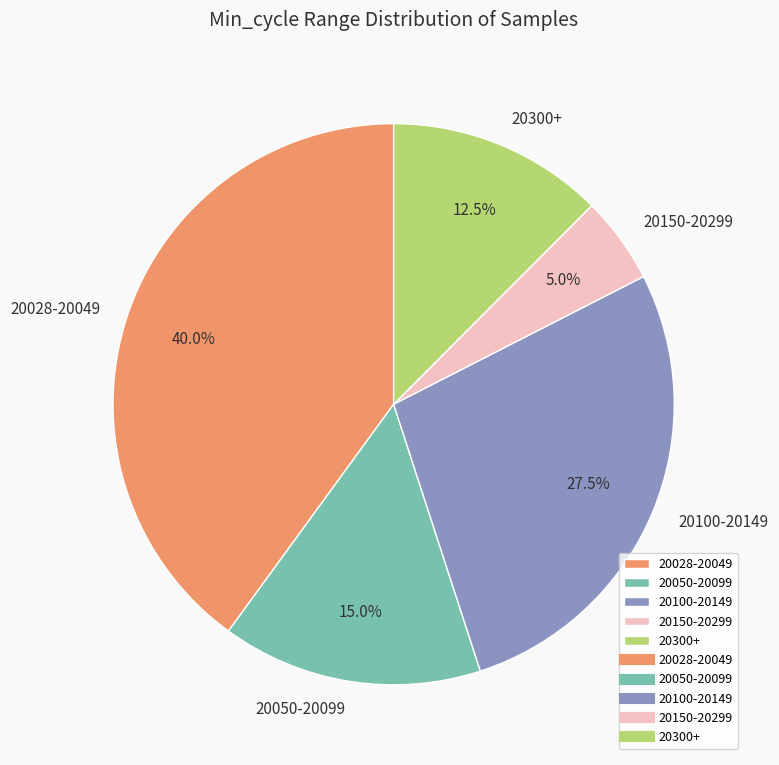

Rank the categories by value from lowest to highest.

20150-20299, 20300+, 20050-20099, 20100-20149, 20028-20049